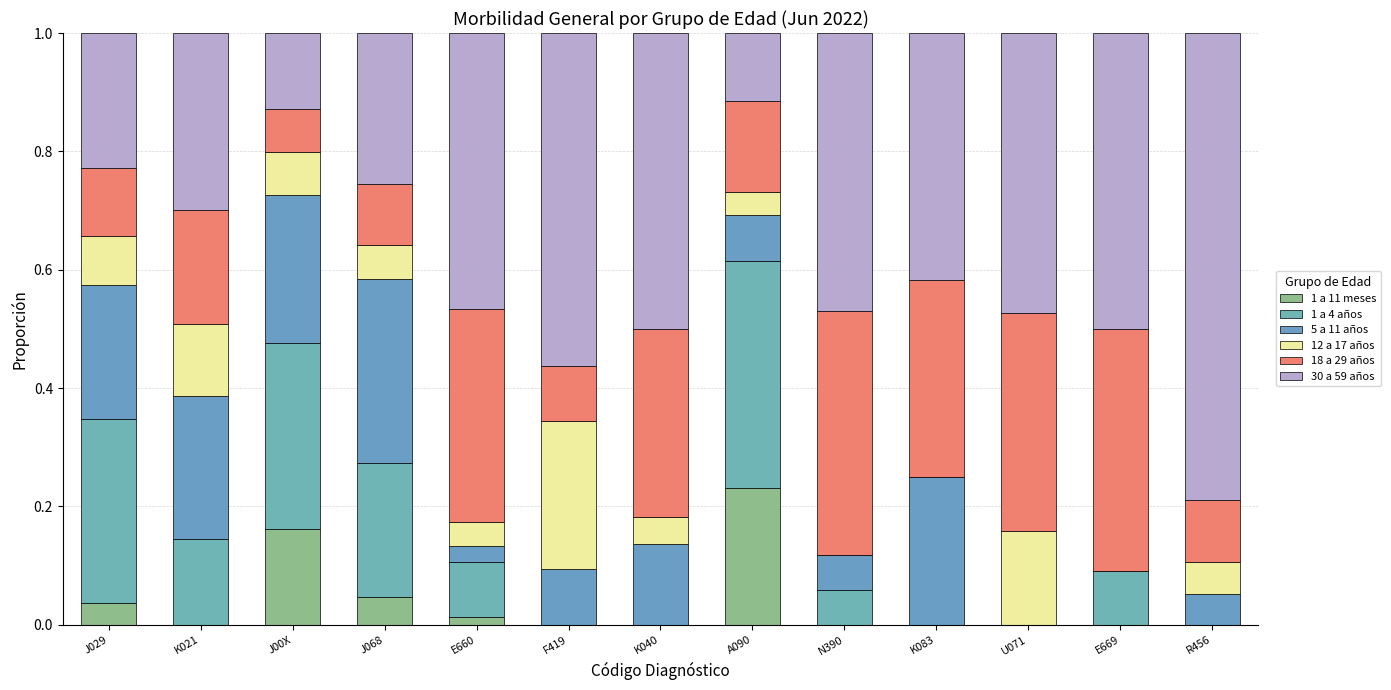

Are the bars grouped side by side (vs. stacked)?

No